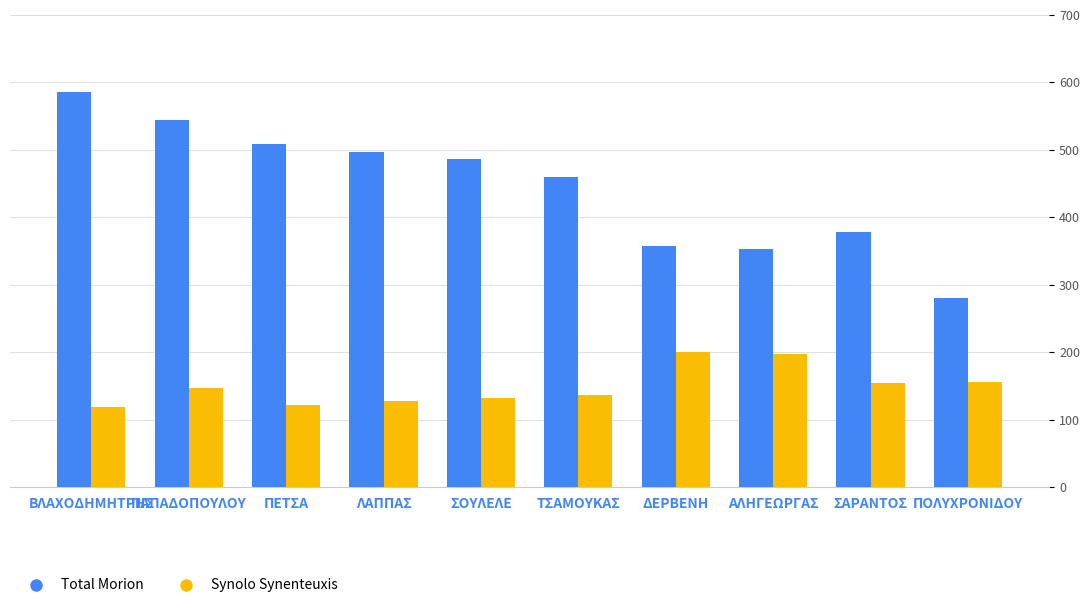

List the series in order of their overall mean, highest first.

Total Morion, Synolo Synenteuxis